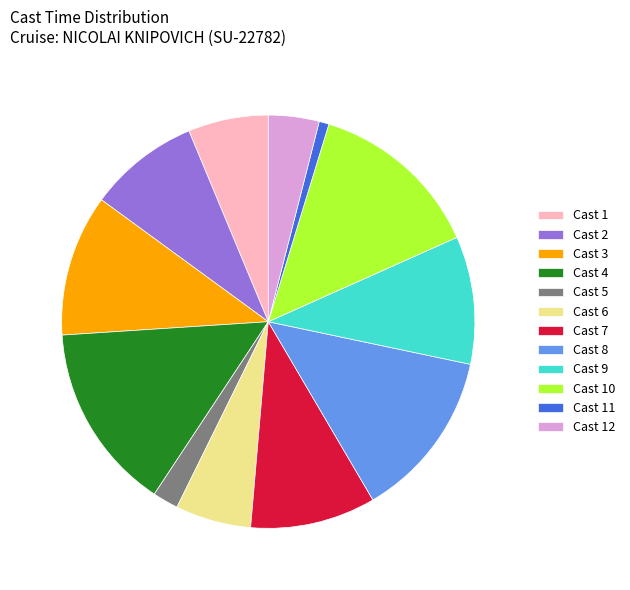

Count the number of slices in the pie.

12